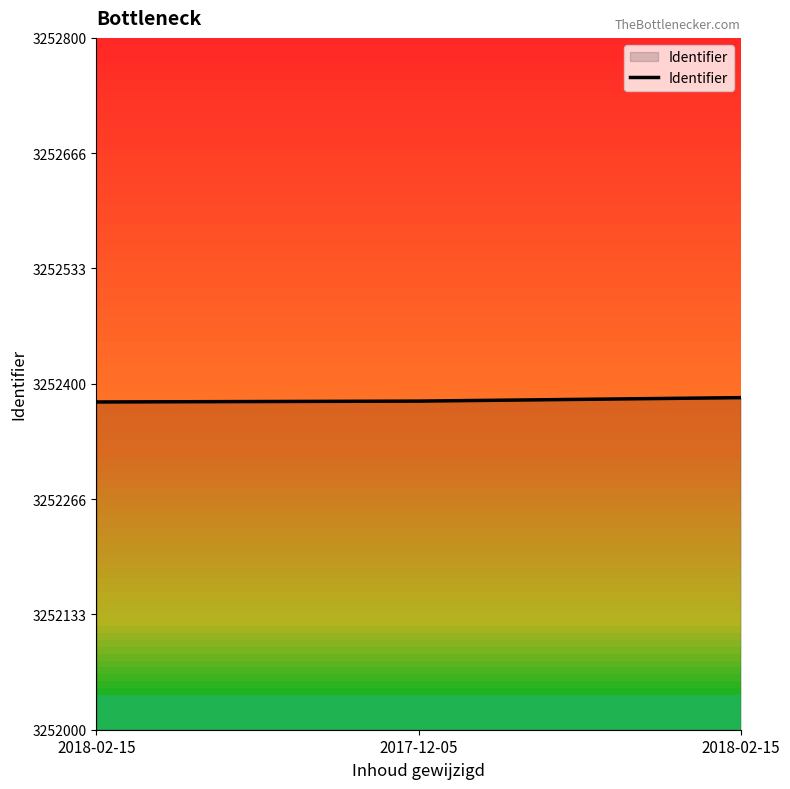

Does the chart have visible grid lines?

No